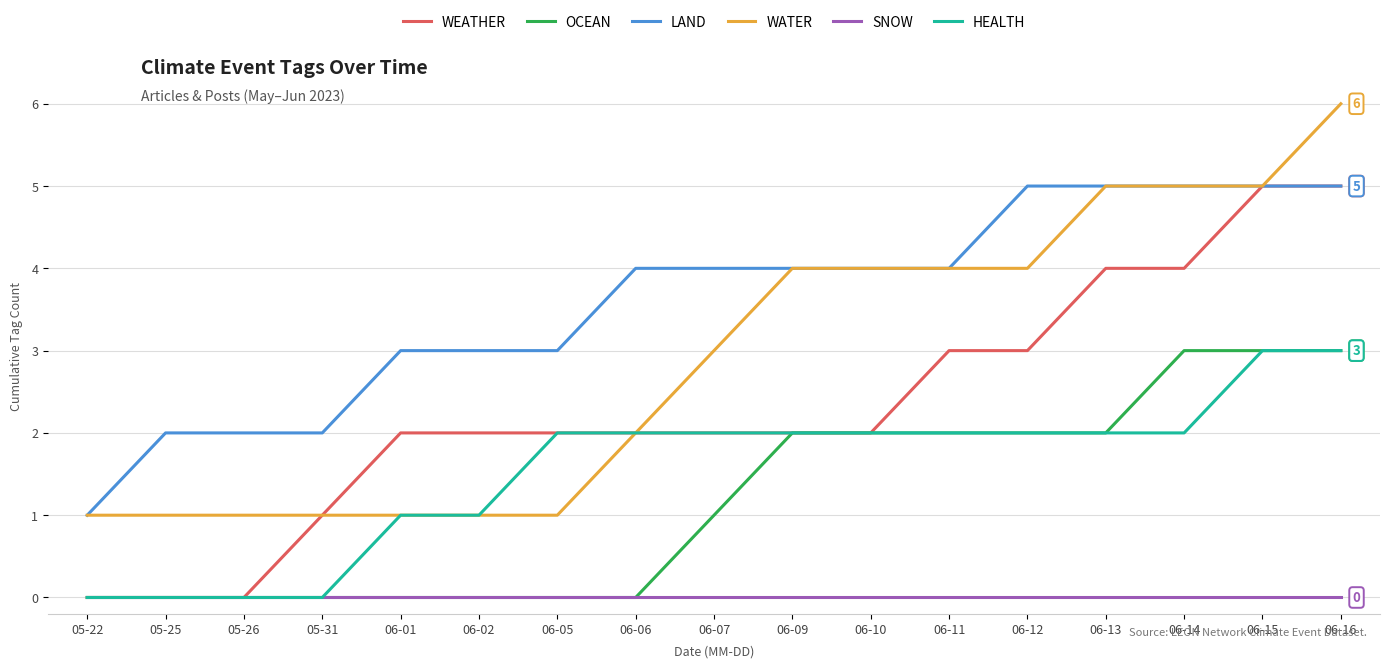

Reading left to right, extract all data points from this chart.

WEATHER: 0	0	0	1	2	2	2	2	2	2	2	3	3	4	4	5	5
OCEAN: 0	0	0	0	0	0	0	0	1	2	2	2	2	2	3	3	3
LAND: 1	2	2	2	3	3	3	4	4	4	4	4	5	5	5	5	5
WATER: 1	1	1	1	1	1	1	2	3	4	4	4	4	5	5	5	6
SNOW: 0	0	0	0	0	0	0	0	0	0	0	0	0	0	0	0	0
HEALTH: 0	0	0	0	1	1	2	2	2	2	2	2	2	2	2	3	3